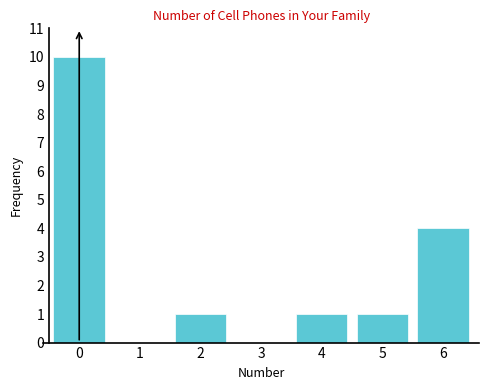

Reading left to right, transcribe all the data shown in this chart.

0=10	1=0	2=1	3=0	4=1	5=1	6=4